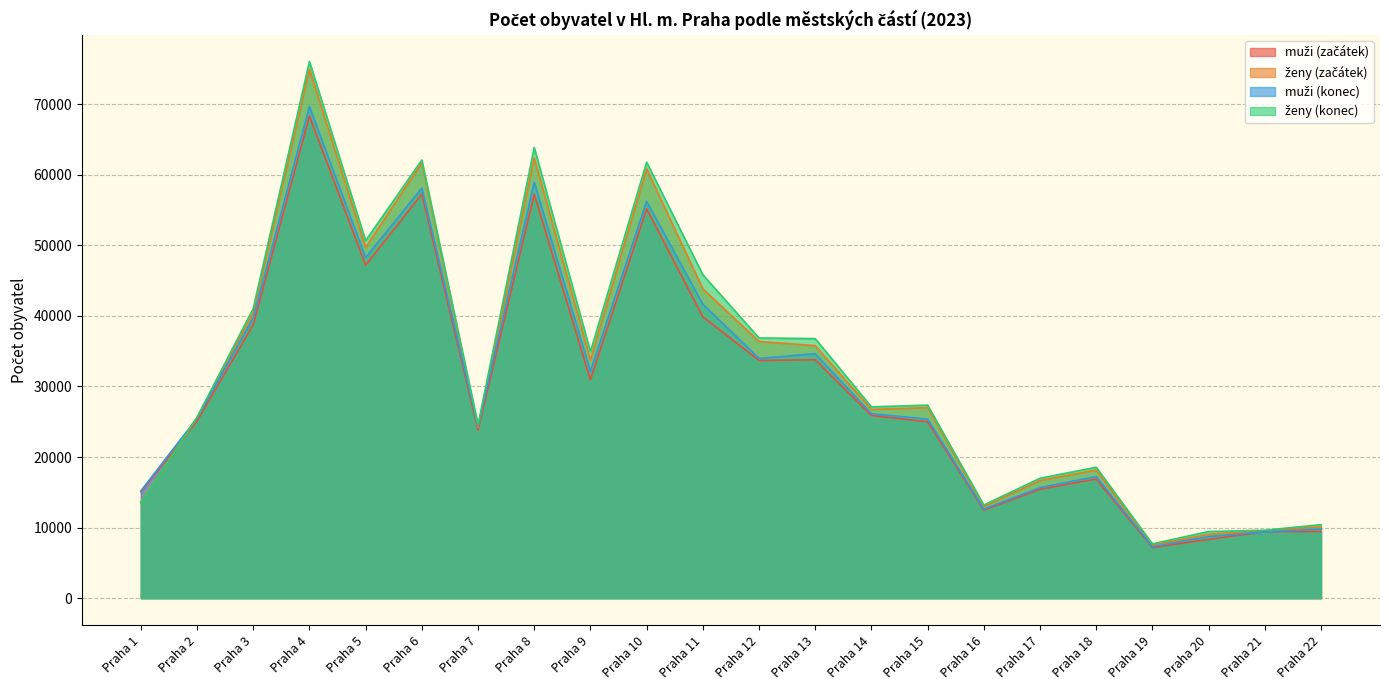

Does the chart display data point markers on the line(s)?

No